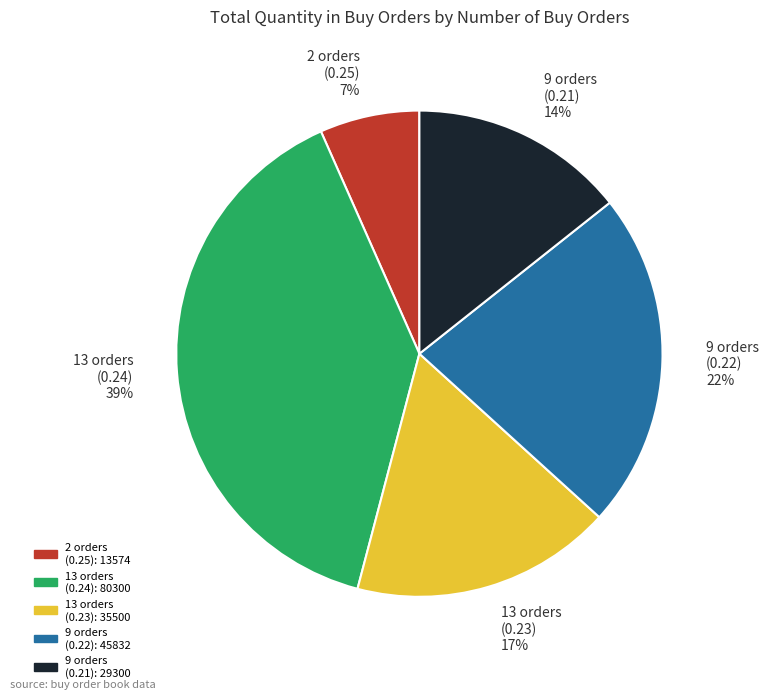

How many segments does this pie chart have?

5